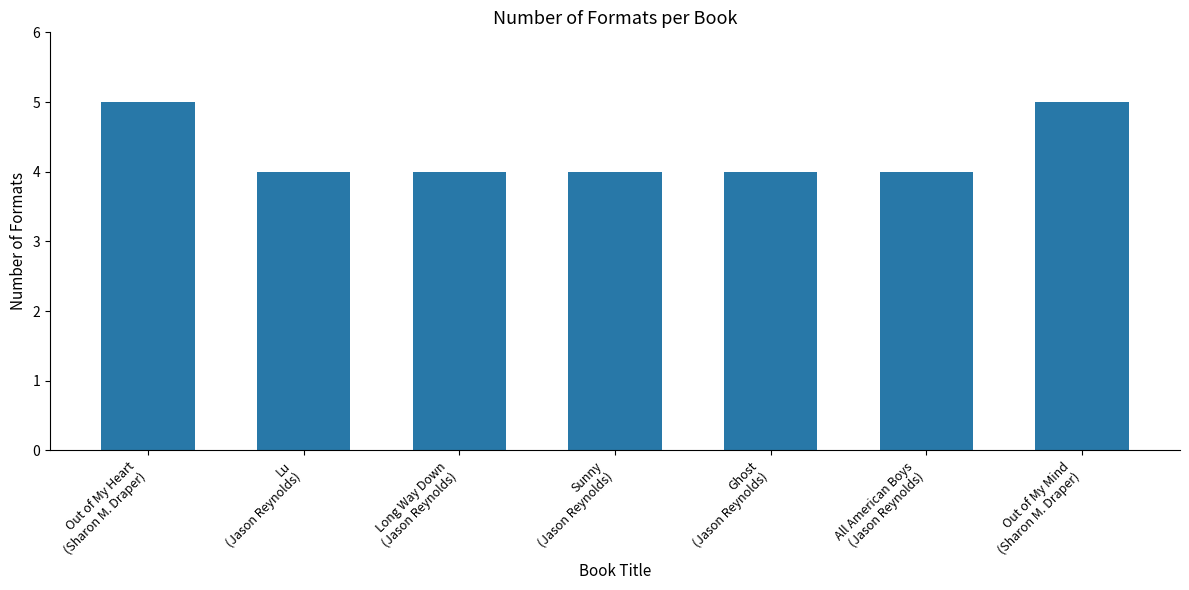

What is the difference between the second highest and minimum values?

1